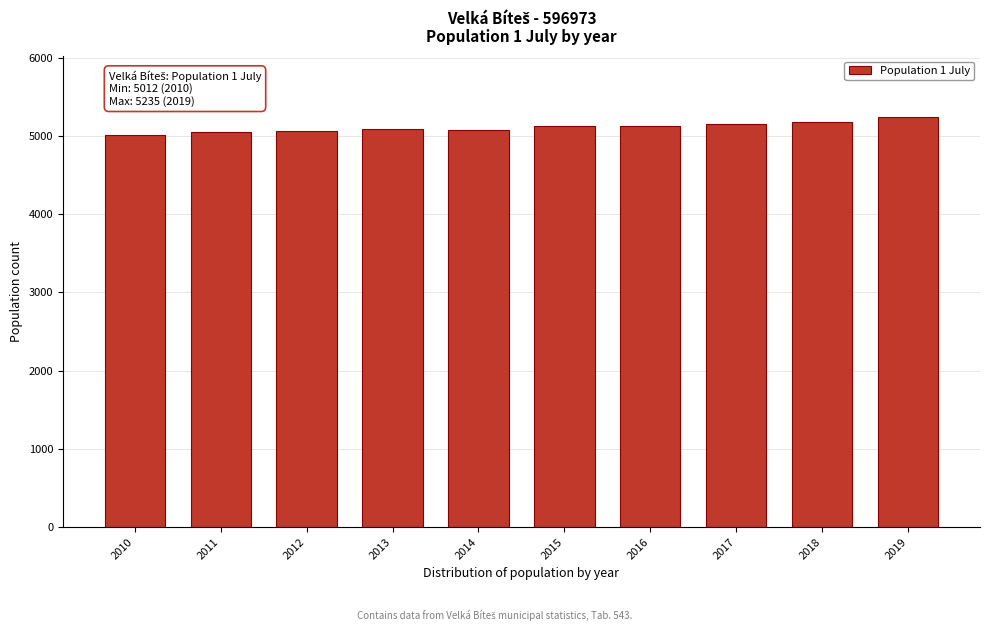

What is the difference between the values at 2019 and 2012?

177